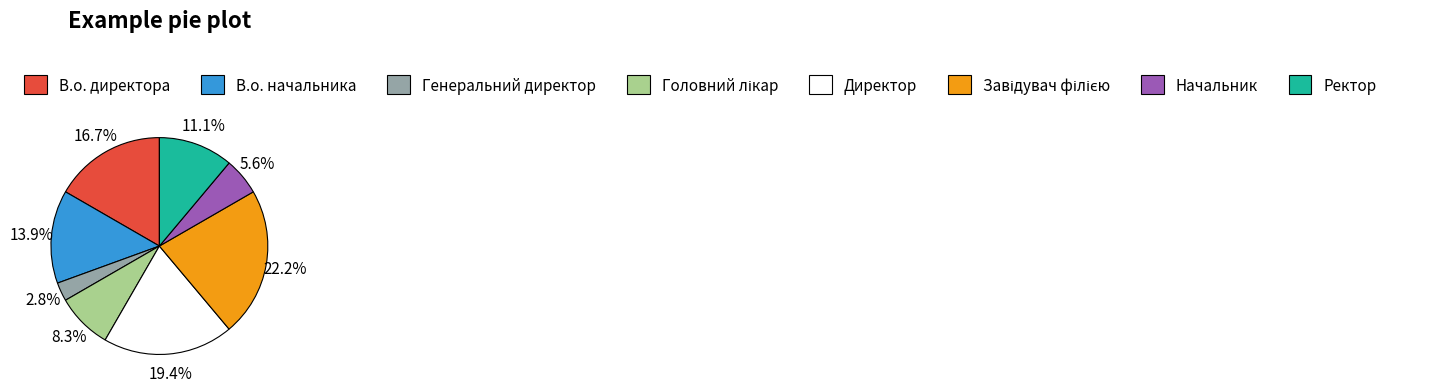

Which slice is the smallest?

Генеральний директор